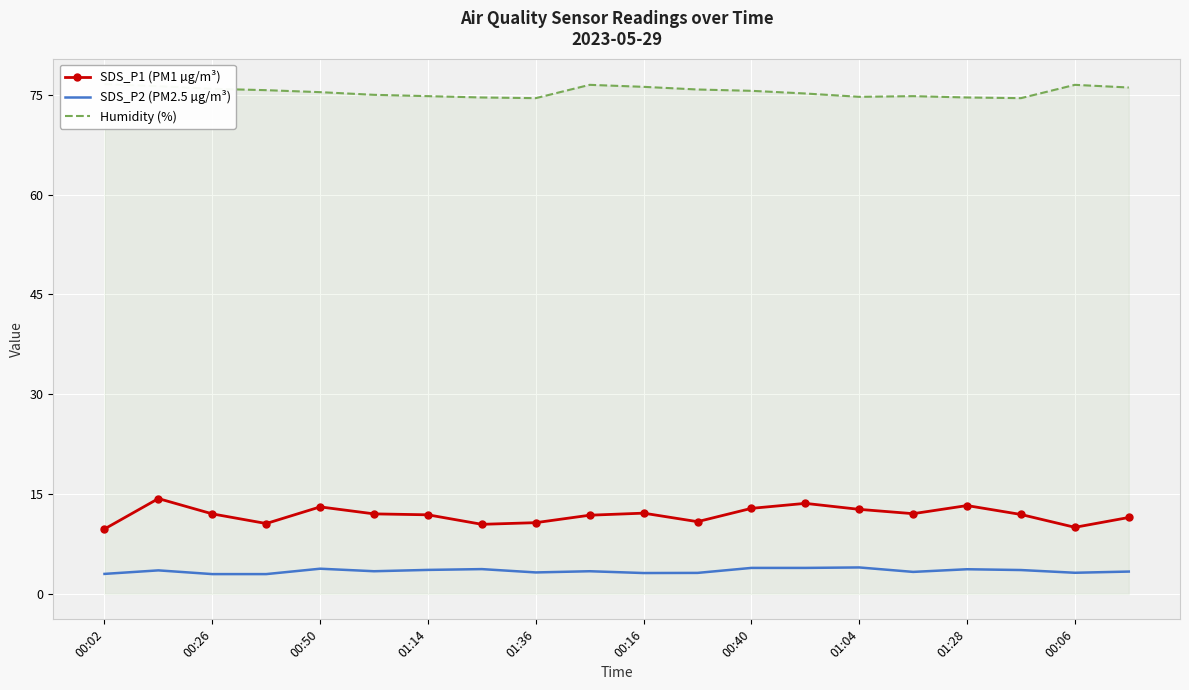

What is the average value of the Humidity (%) series?

75.5